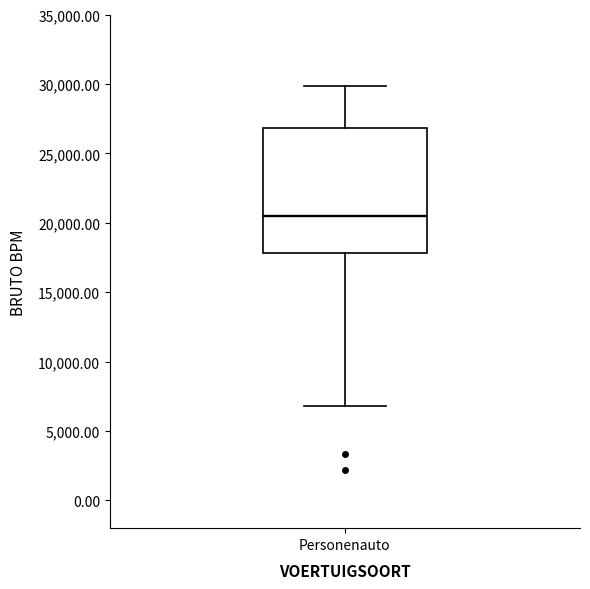

Transcribe this box plot: give where the median line is, the range the box spans, and where the two whiskers end, as read against the y-axis. The values are not printed on the chart, so give them approximately, as read against the axis.

median 20500, box 18000 to 27000, whiskers 7000 to 30000